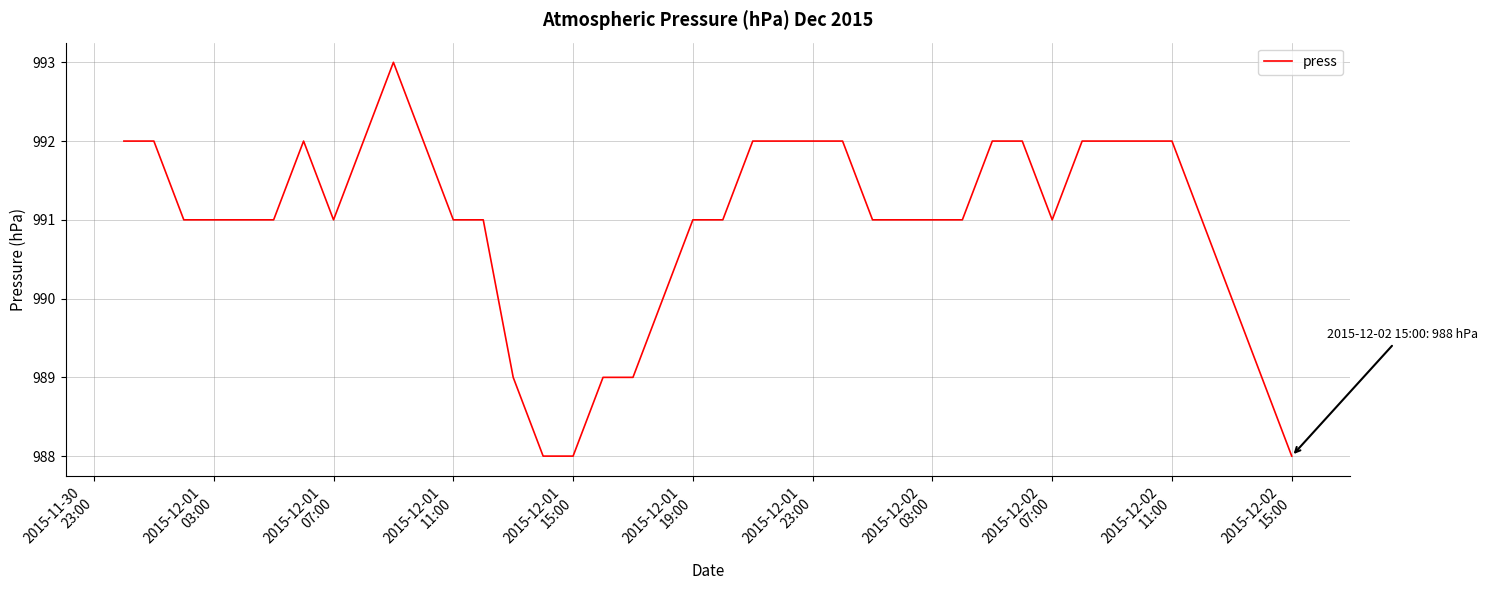

Reading right to left, list all the values displayed in this chart.

988	989	990	991	992	992	992	992	991	992	992	991	991	991	991	992	992	992	992	991	991	990	989	989	988	988	989	991	991	992	993	992	991	992	991	991	991	991	992	992